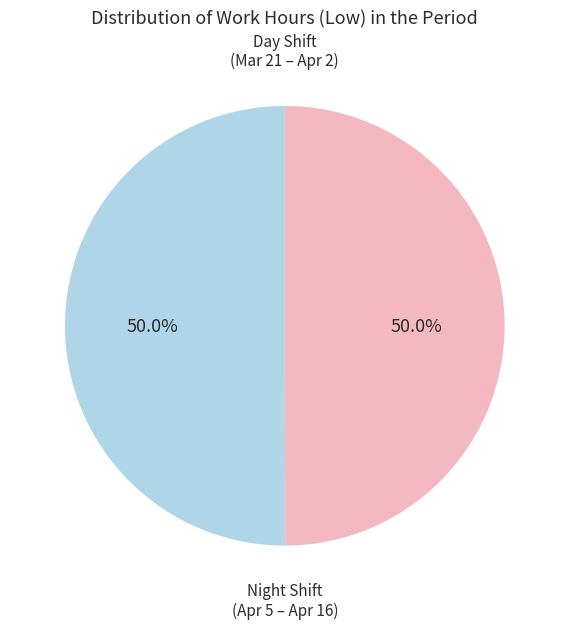

What is the ratio of the value at Day Shift (Mar 21 – Apr 2) to the value at Night Shift (Apr 5 – Apr 16)?

1.0